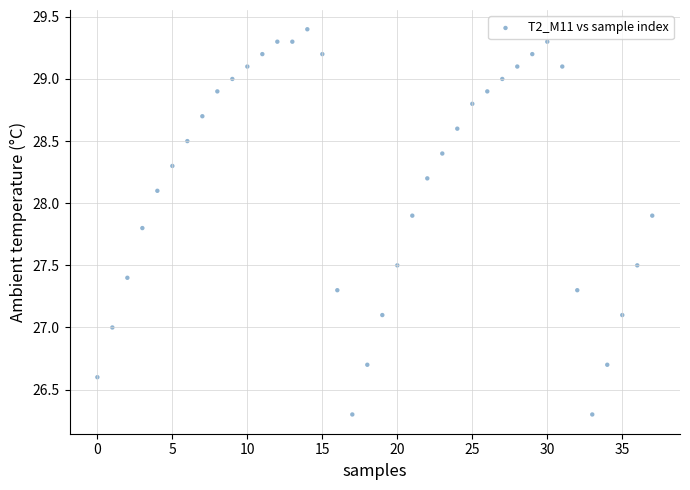

What is the range of Y values (max minus min)?

3.1